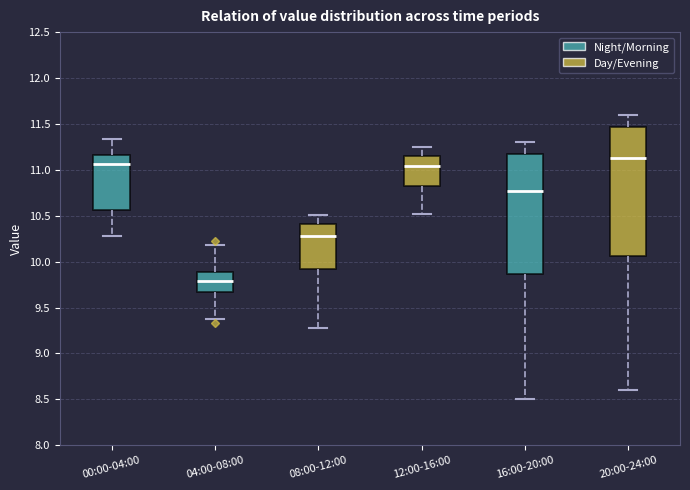

Reading left to right, transcribe this box plot: for each box, give where its median line is, the range the box spans, and where its two whiskers end, as read against the y-axis. The values are not printed on the chart, so give them approximately, as read against the axis.

00:00-04:00: median 11.05, box 10.55 to 11.15, whiskers 10.30 to 11.35
04:00-08:00: median 9.80, box 9.65 to 9.90, whiskers 9.40 to 10.20
08:00-12:00: median 10.30, box 9.90 to 10.40, whiskers 9.30 to 10.50
12:00-16:00: median 11.05, box 10.80 to 11.15, whiskers 10.50 to 11.25
16:00-20:00: median 10.75, box 9.85 to 11.20, whiskers 8.50 to 11.30
20:00-24:00: median 11.15, box 10.05 to 11.45, whiskers 8.60 to 11.60